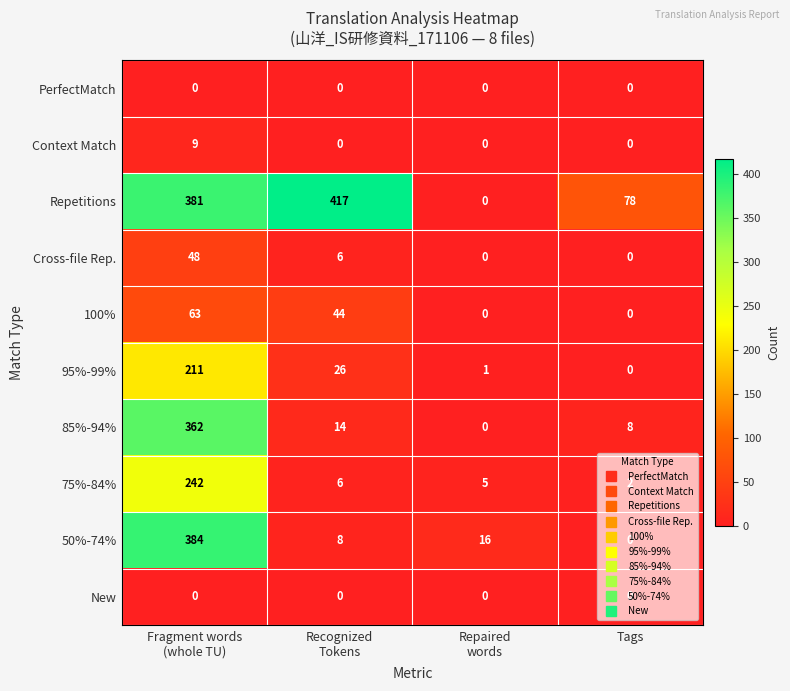

What is the maximum value shown in the chart?

417